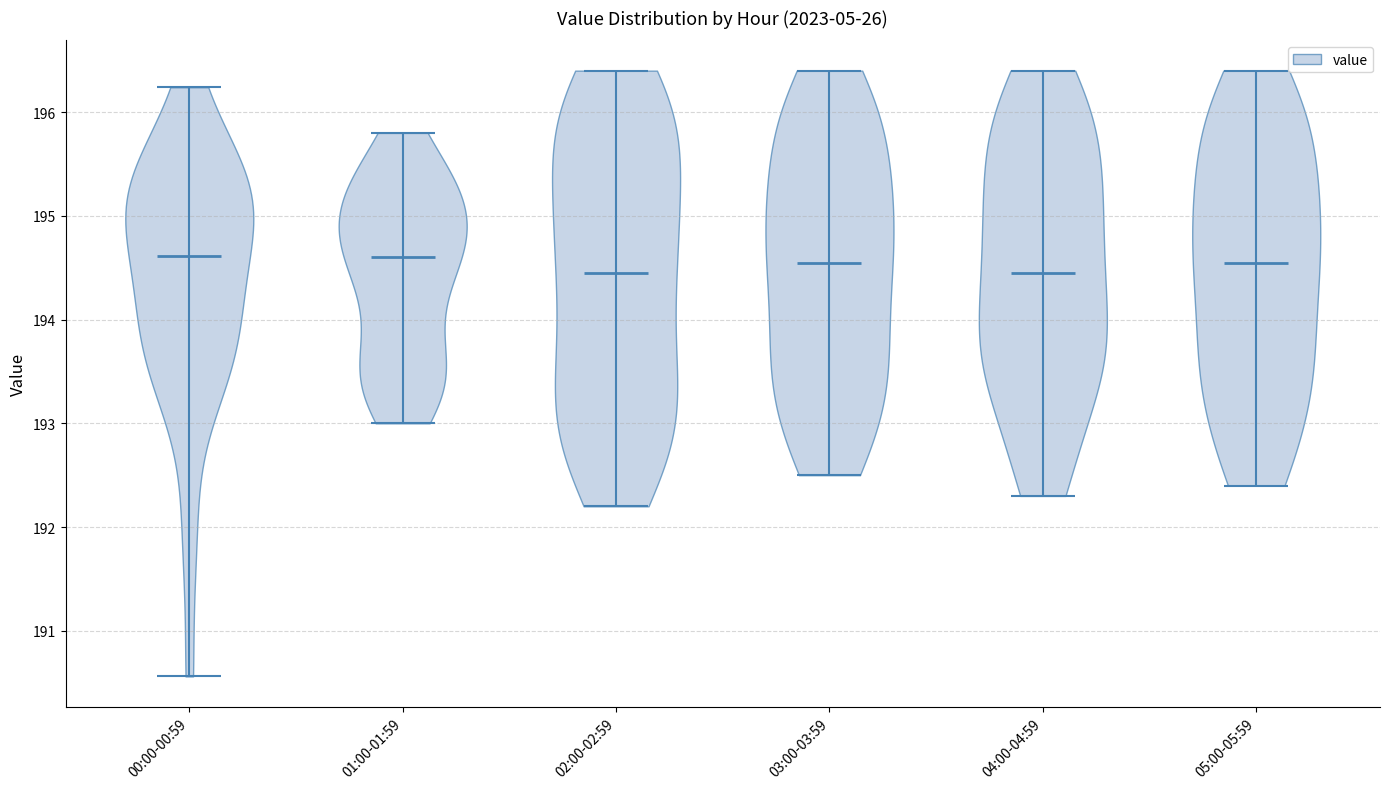

Reading left to right, read every violin against the y-axis: where its median line is, and the lowest and highest points it reaches. The values are not printed on the chart, so give them approximately, as read against the axis.

00:00-00:59: median line 194.6, lowest point 190.6, highest point 196.2
01:00-01:59: median line 194.6, lowest point 193.0, highest point 195.8
02:00-02:59: median line 194.5, lowest point 192.2, highest point 196.4
03:00-03:59: median line 194.6, lowest point 192.5, highest point 196.4
04:00-04:59: median line 194.5, lowest point 192.3, highest point 196.4
05:00-05:59: median line 194.6, lowest point 192.4, highest point 196.4